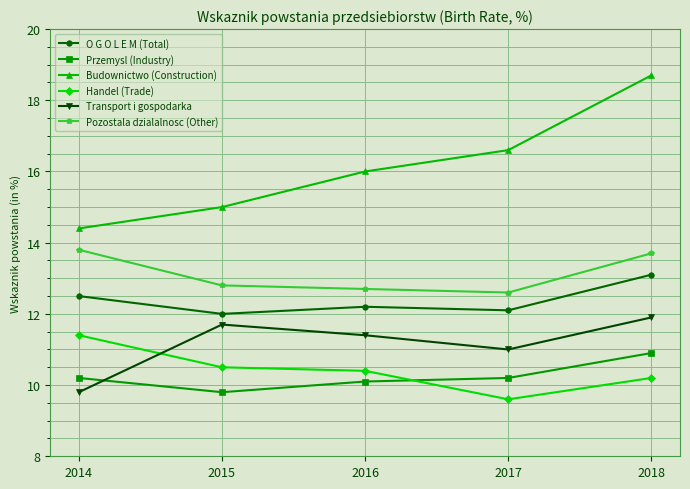

Reading left to right, what are all the values shown in this chart?

O G O L E M (Total): 12.5	12.0	12.2	12.1	13.1
Przemysl (Industry): 10.2	9.8	10.1	10.2	10.9
Budownictwo (Construction): 14.4	15.0	16.0	16.6	18.7
Handel (Trade): 11.4	10.5	10.4	9.6	10.2
Transport i gospodarka: 9.8	11.7	11.4	11.0	11.9
Pozostala dzialalnosc (Other): 13.8	12.8	12.7	12.6	13.7